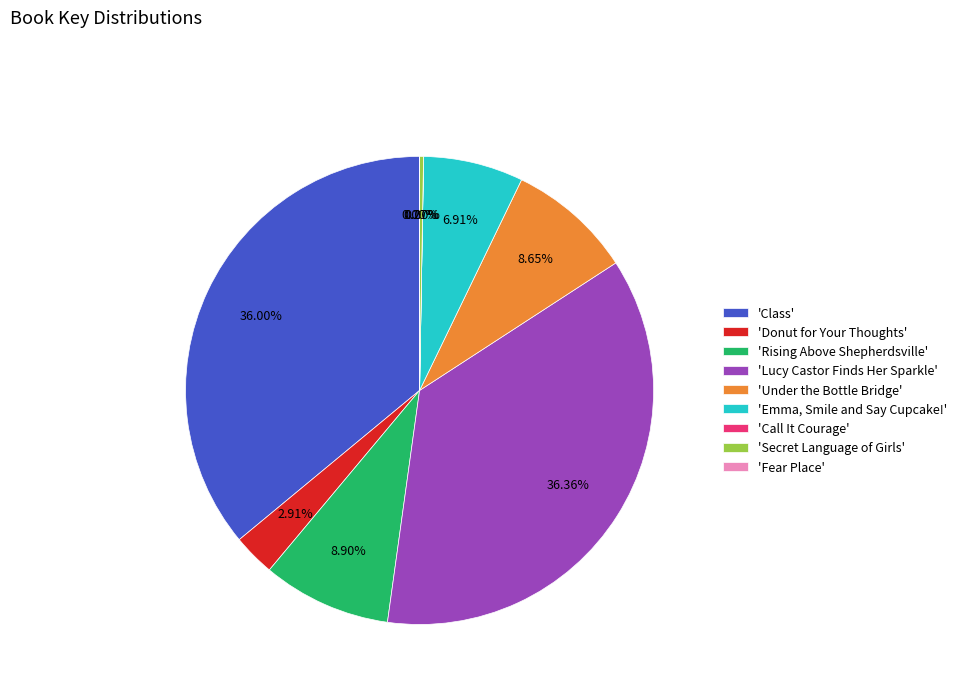

Which has a higher value, 'Under the Bottle Bridge' or 'Donut for Your Thoughts'?

'Under the Bottle Bridge'